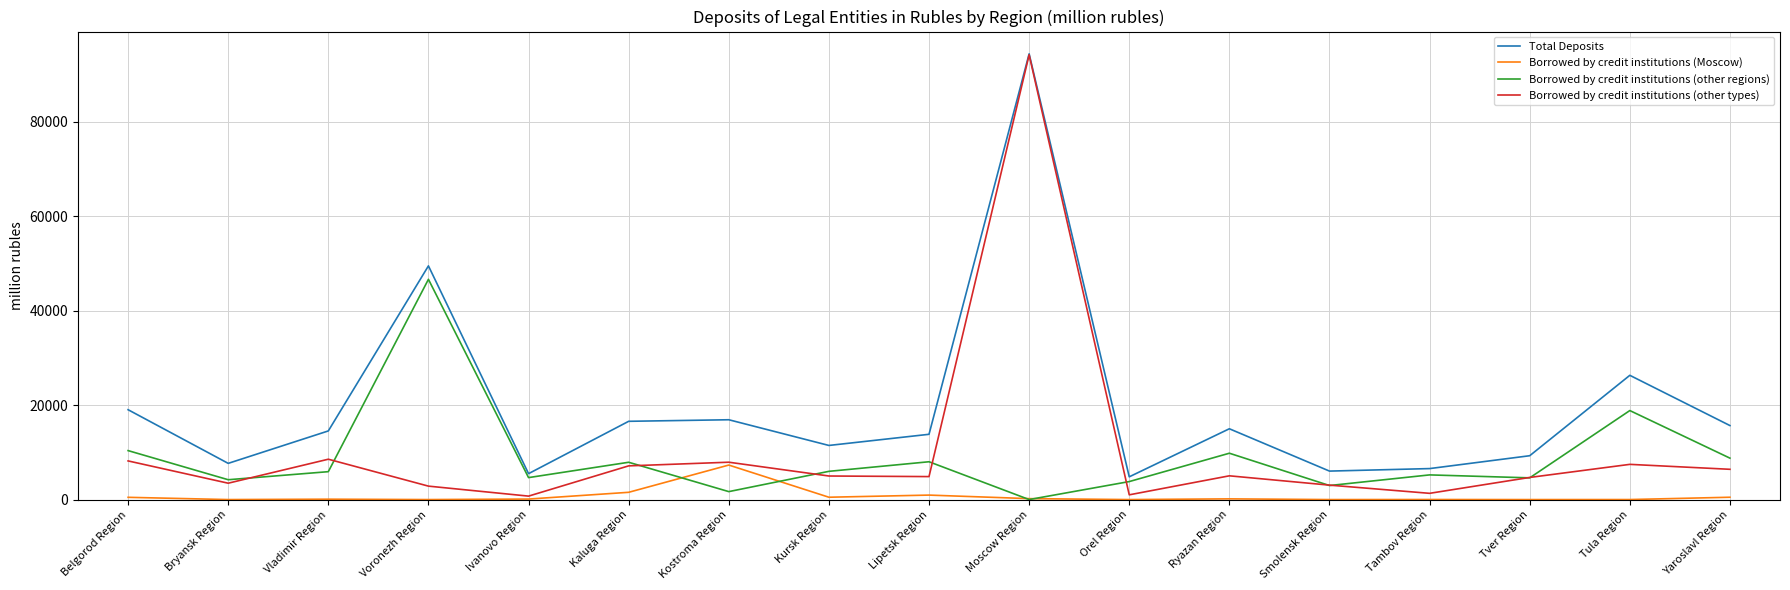

At which category does Borrowed by credit institutions (other types) reach its first local valley?

Bryansk Region